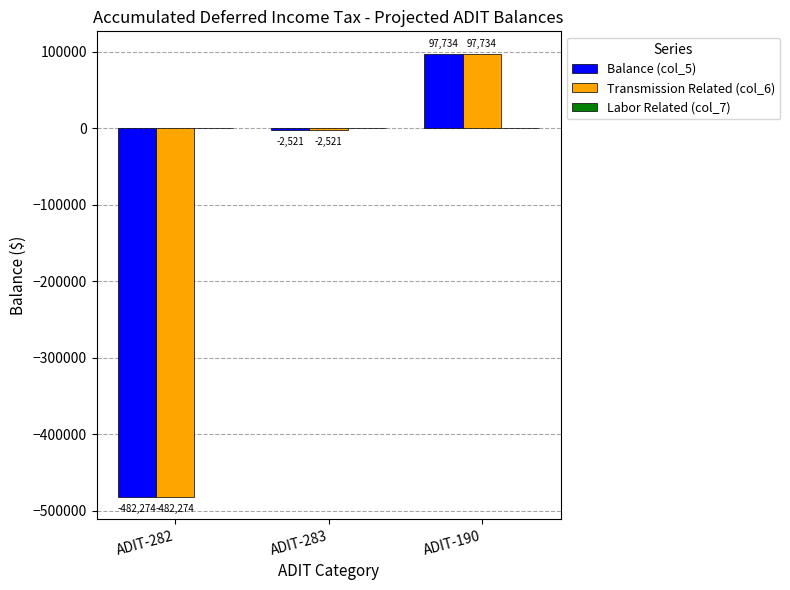

At which category is the sum across all series the highest?

ADIT-190